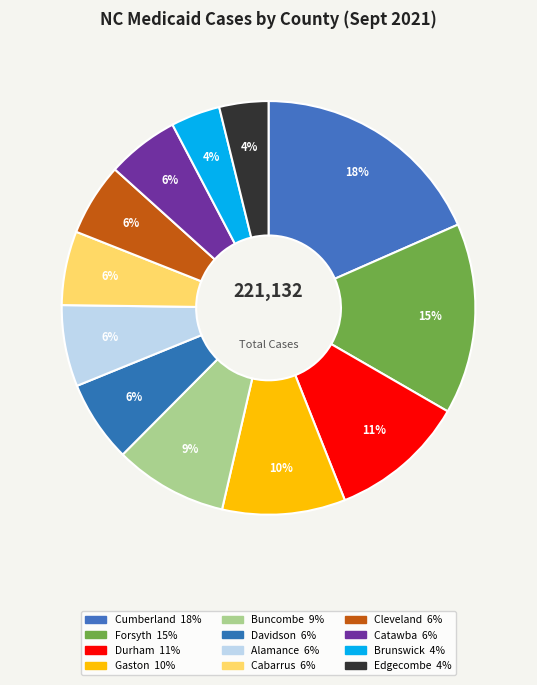

How many segments does this pie chart have?

12